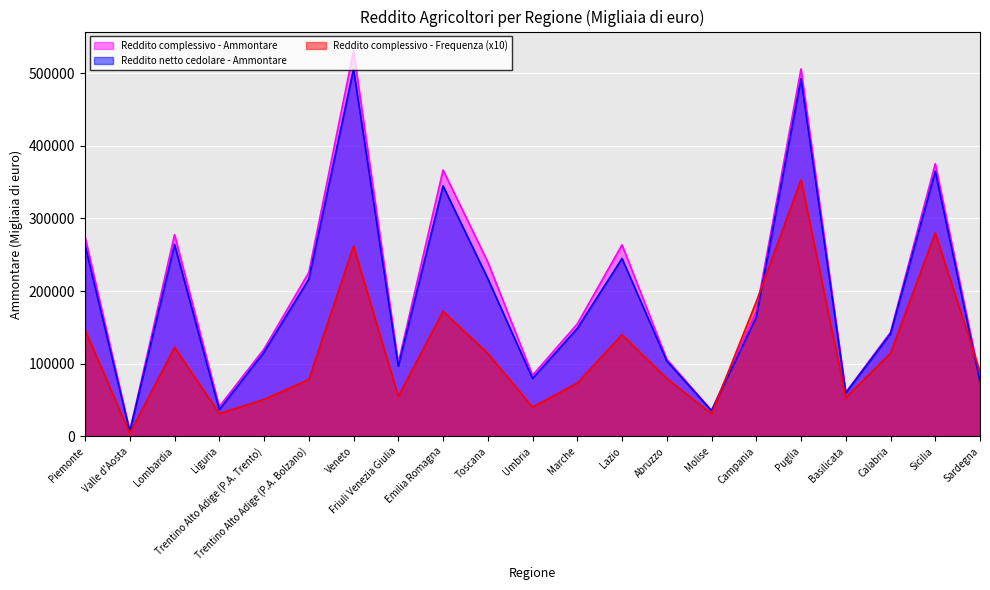

What are all the series names shown in the legend?

Reddito complessivo - Ammontare, Reddito netto cedolare - Ammontare, Reddito complessivo - Frequenza (x10)